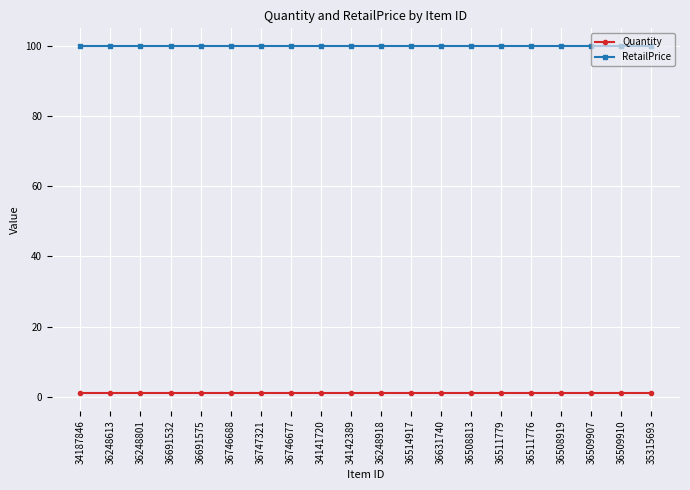

What value does the Quantity series have at 36747321?

1.0